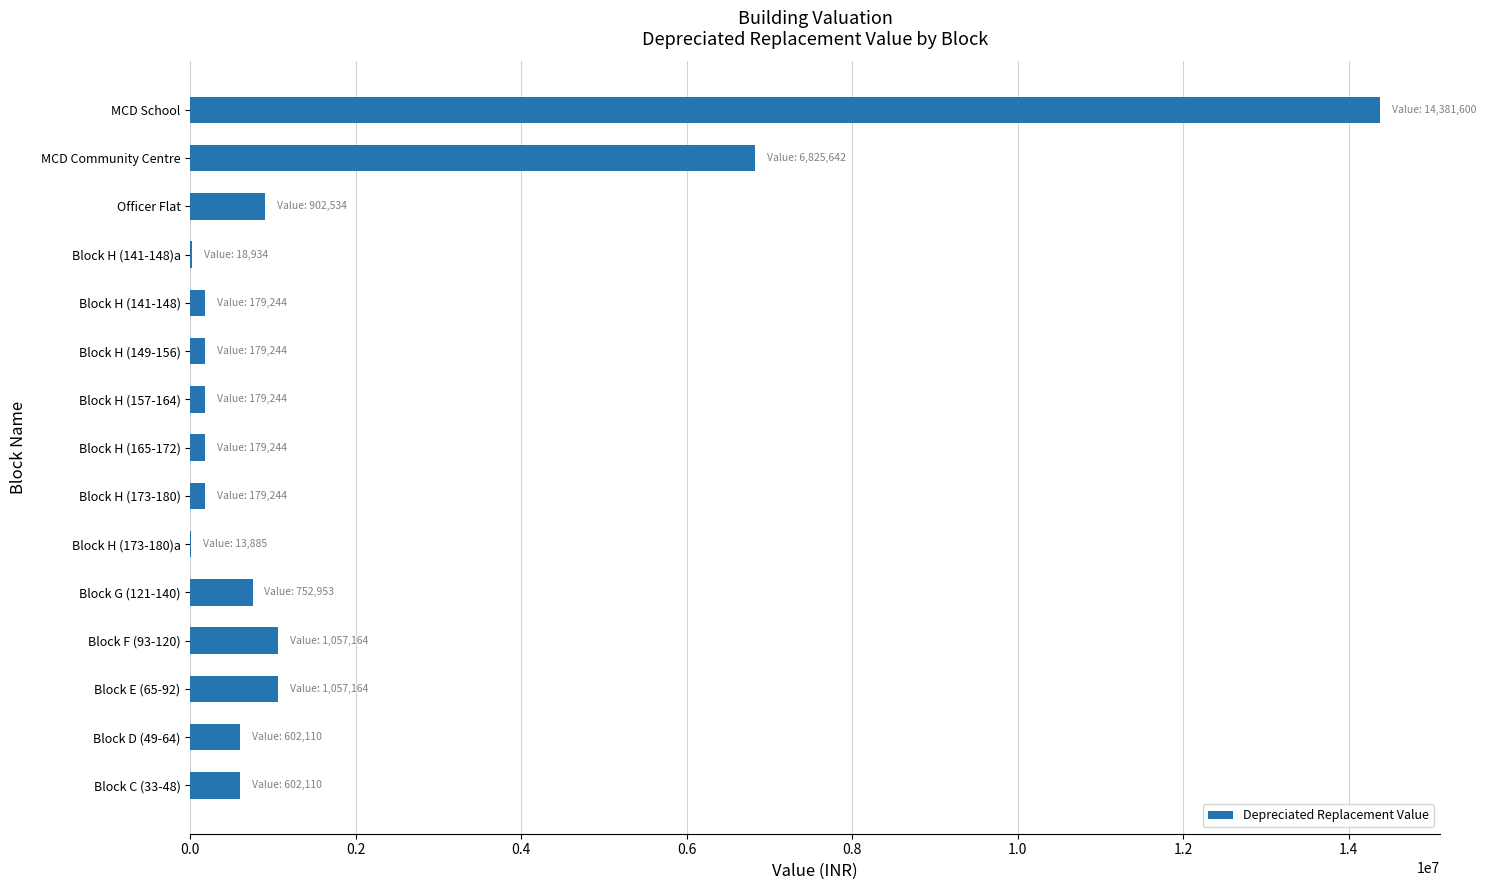

What is the maximum value shown in the chart?

14381600.2